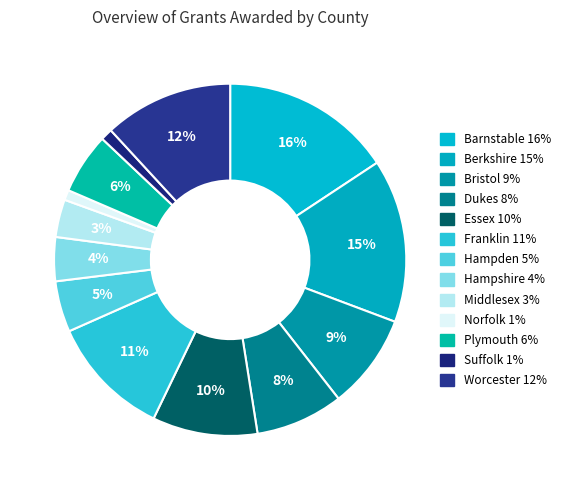

Which slice is the largest?

Barnstable